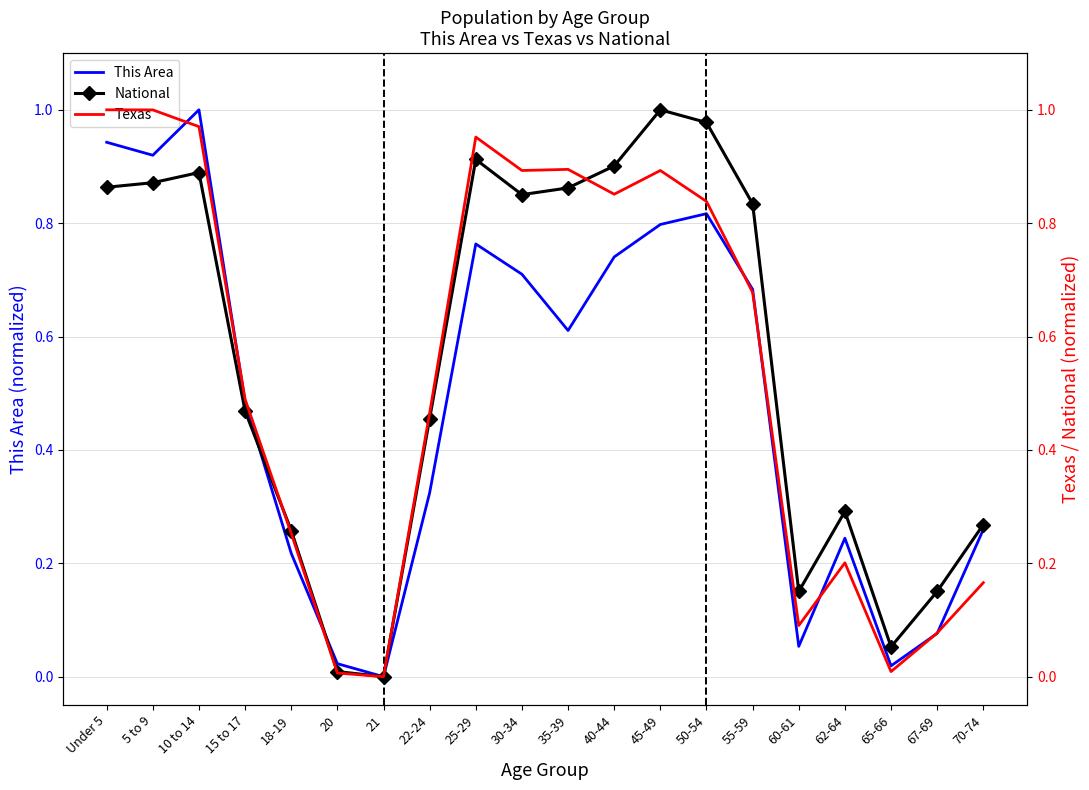

How many lines are shown in the chart?

3